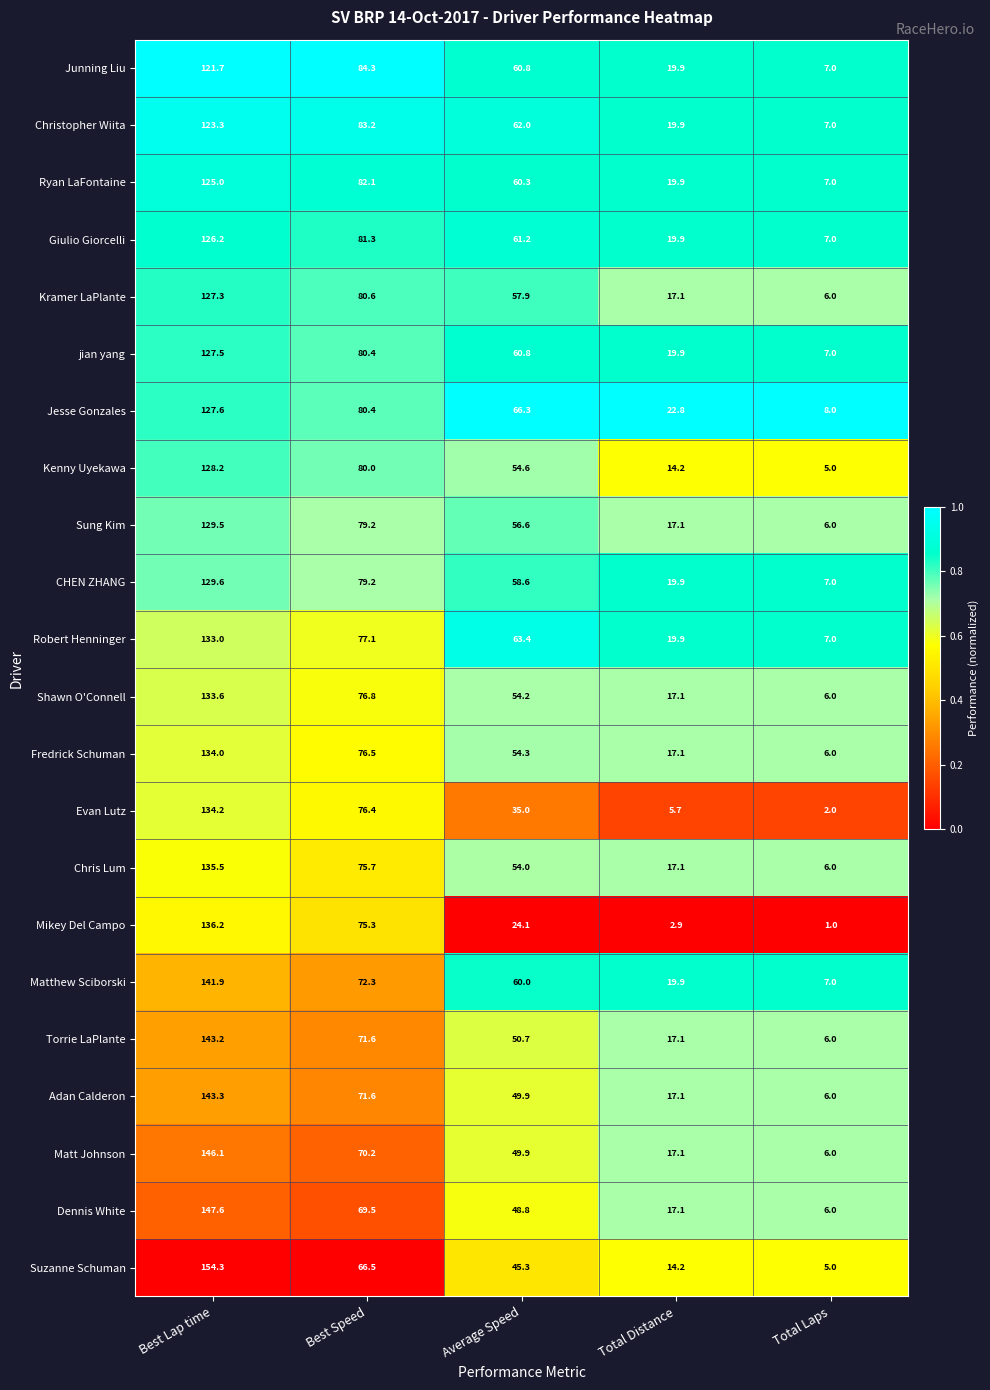

What is the difference between the second highest and minimum values in the Suzanne Schuman series?

61.5